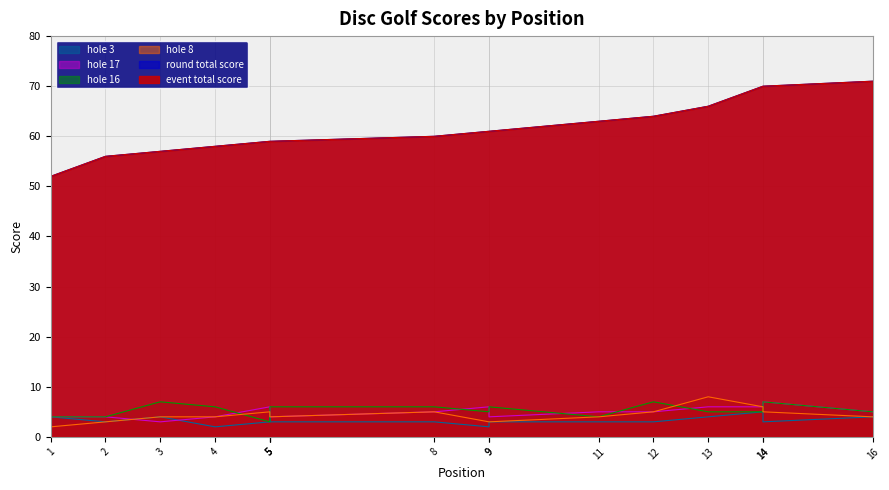

Reading right to left, what are all the values shown in this chart?

event_total_score: 71	70	70	66	64	63	61	61	60	59	59	59	58	57	56	52
round_total_score: 71	70	70	66	64	63	61	61	60	59	59	59	58	57	56	52
hole_8: 4	5	6	8	5	4	3	3	5	4	4	5	4	4	3	2
hole_16: 5	7	5	5	7	4	6	5	6	6	6	3	6	7	4	4
hole_17: 5	7	6	6	5	5	4	6	5	4	4	6	4	3	4	4
hole_3: 4	3	5	4	3	3	3	2	3	3	4	3	2	4	3	4